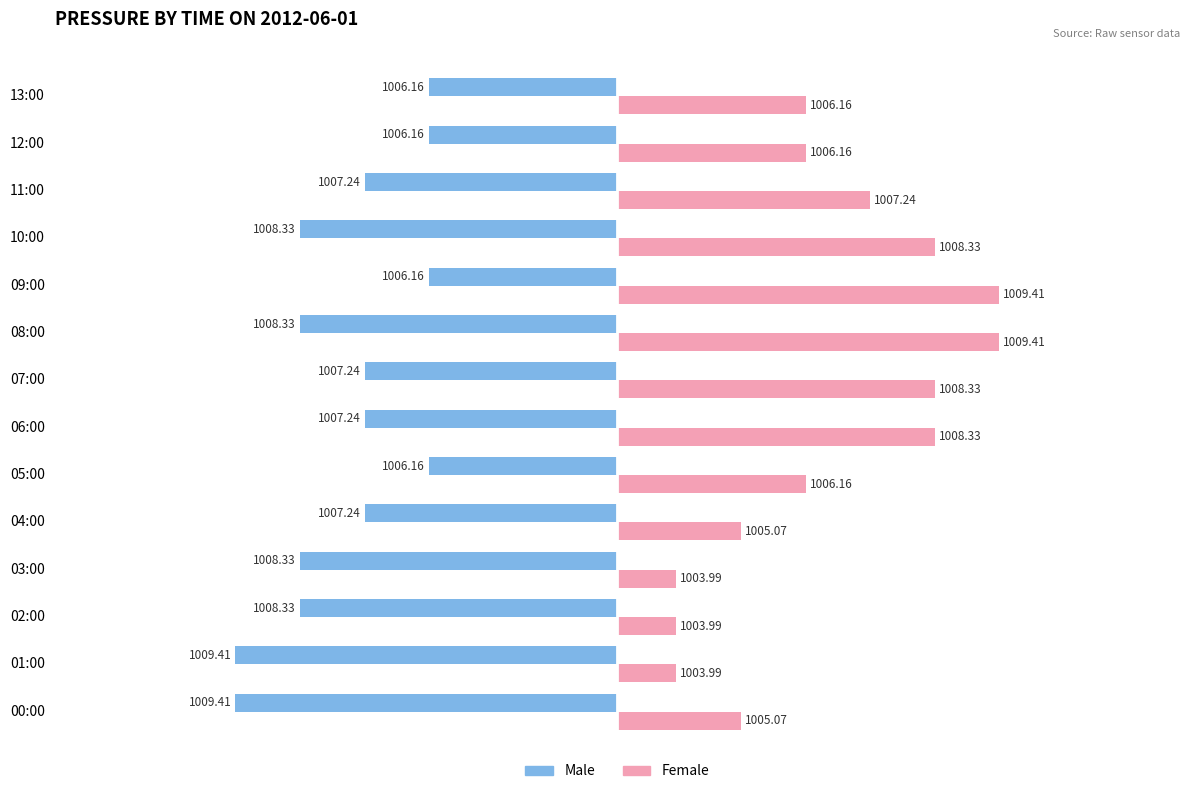

What are all the series names shown in the legend?

Male, Female